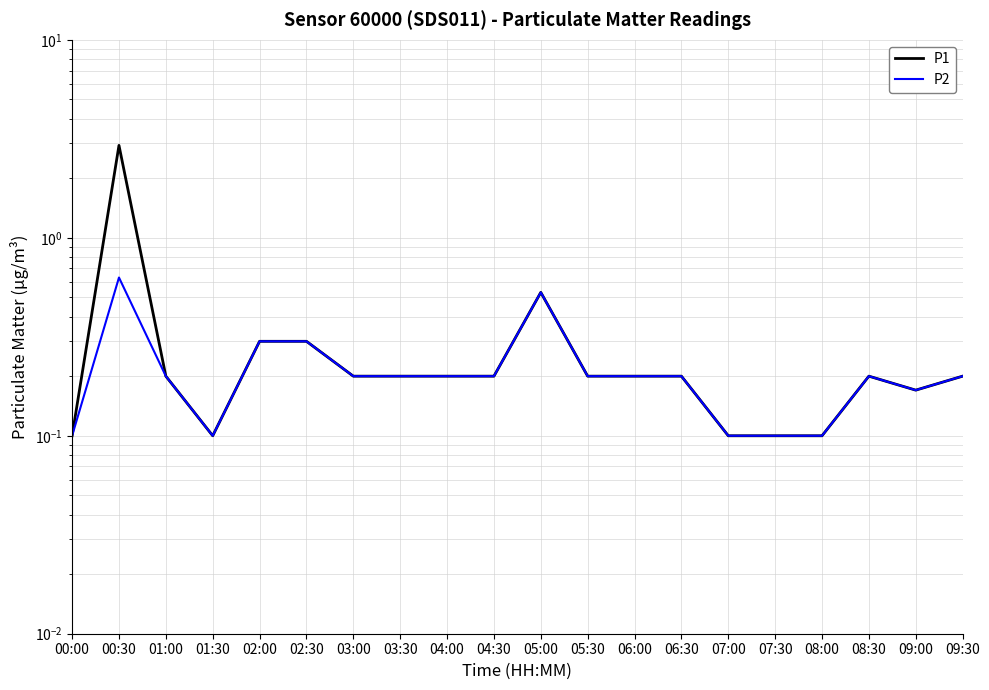

List the series in order of their peak value, lowest first.

P2, P1